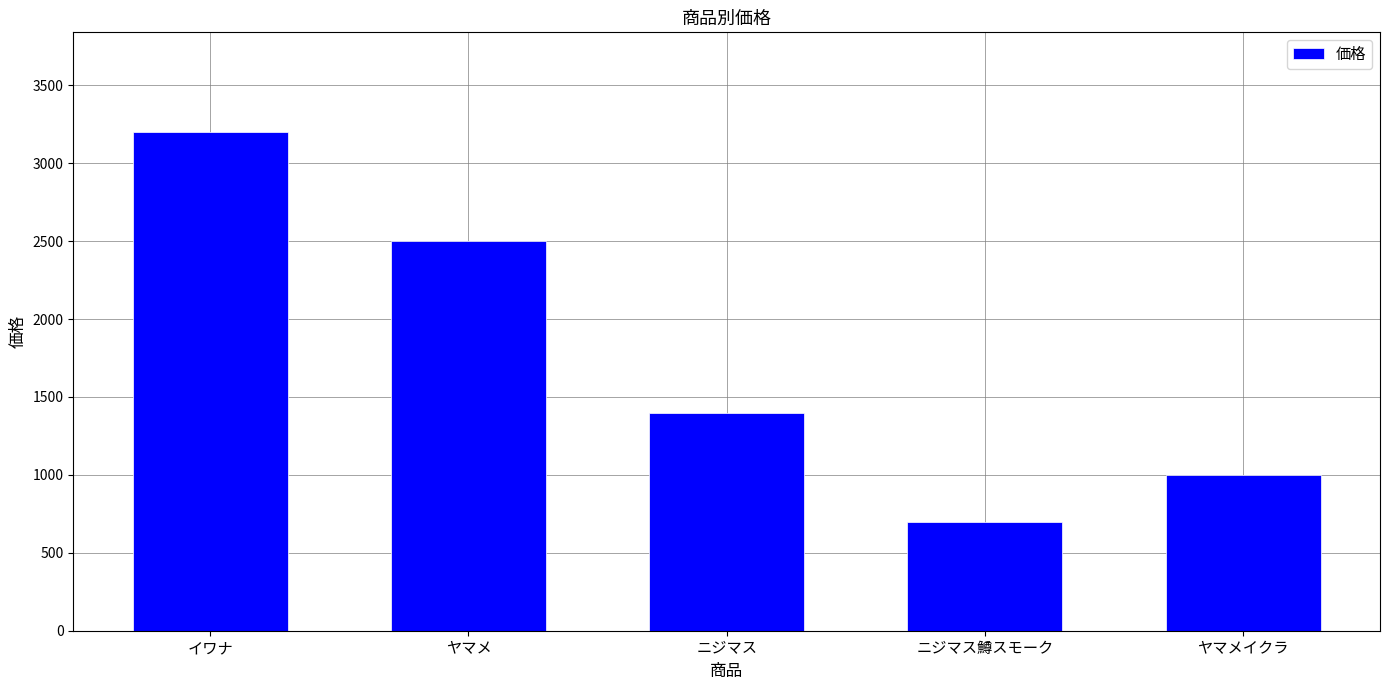

Between ニジマス and イワナ, which is larger?

イワナ